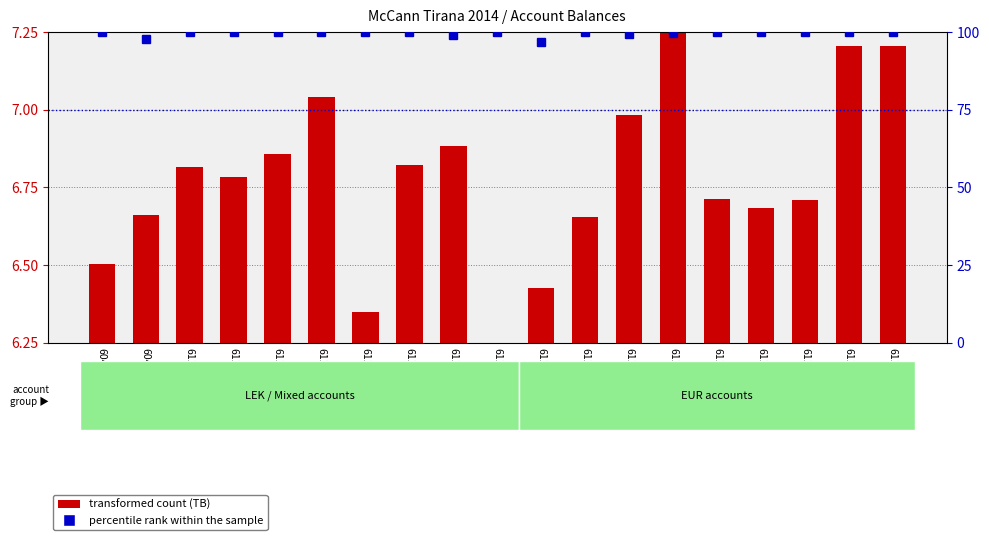

What value does the transformed count series have at 61104?

6.3